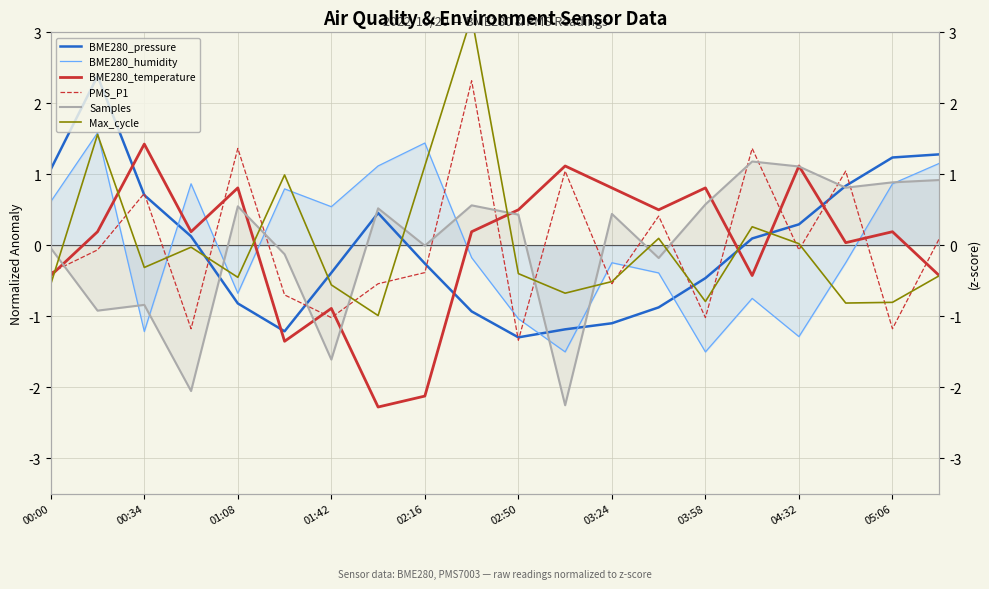

What are all the series names shown in the legend?

BME280_pressure, BME280_humidity, BME280_temperature, PMS_P1, Samples, Max_cycle